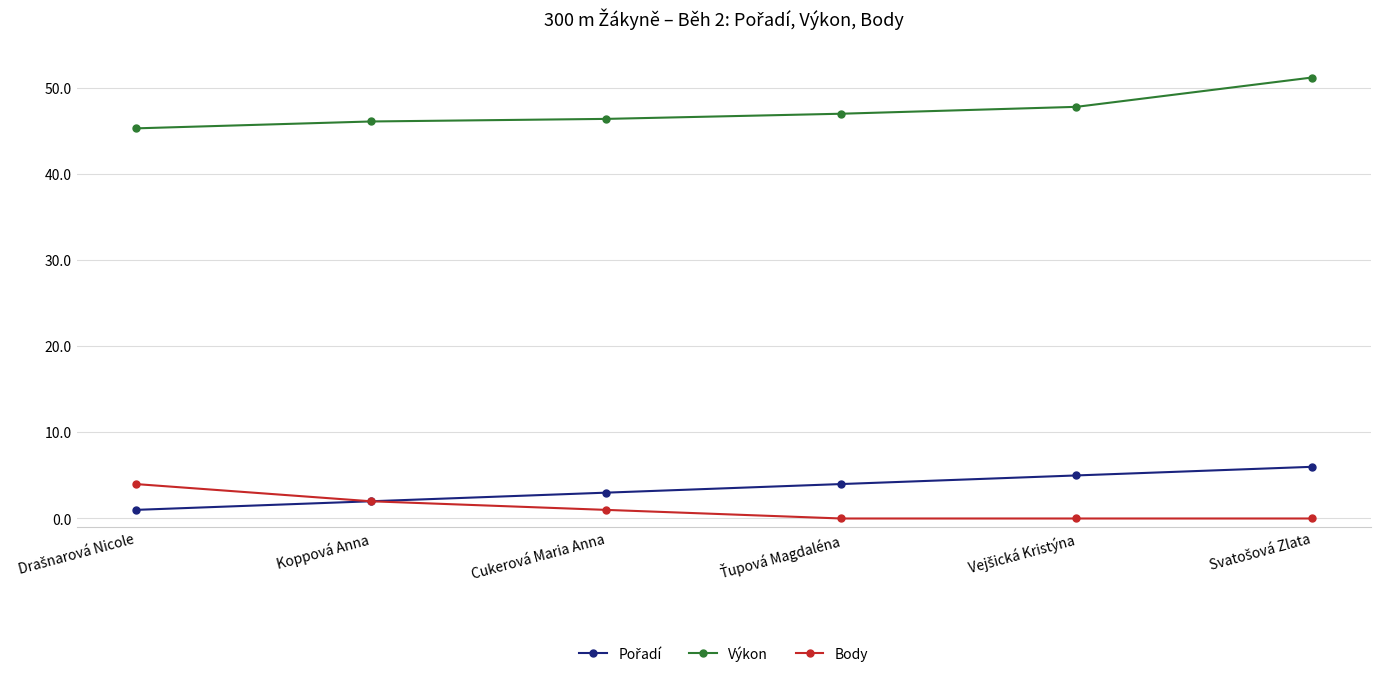

What is the sum of all Body values?

7.0